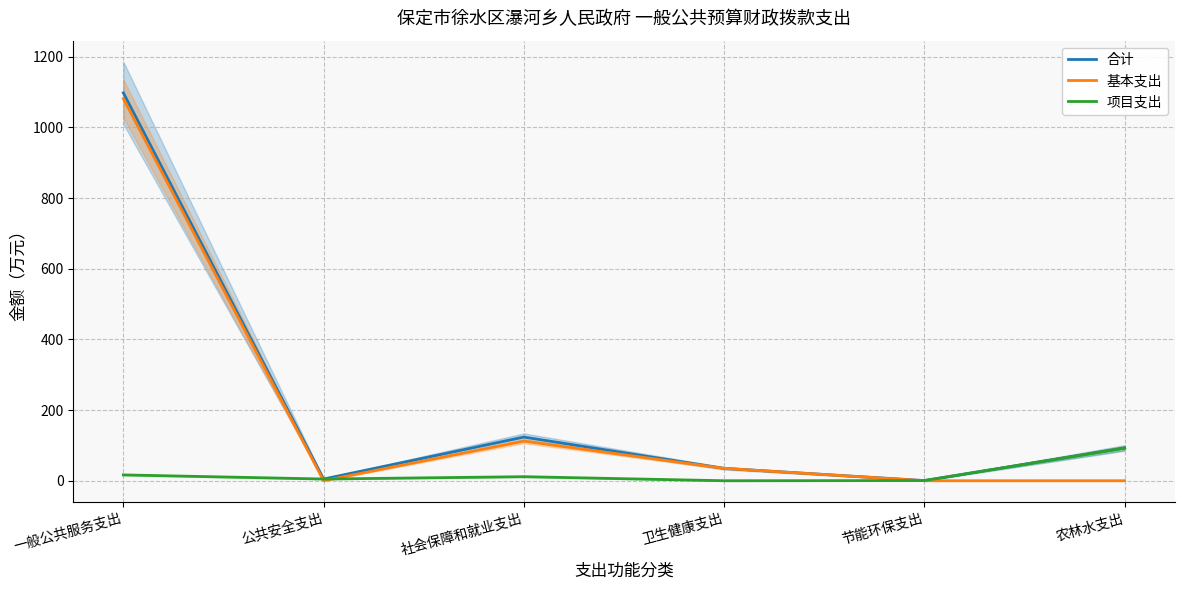

Is it true that 项目支出 equals 26.3 at 一般公共服务支出?

False